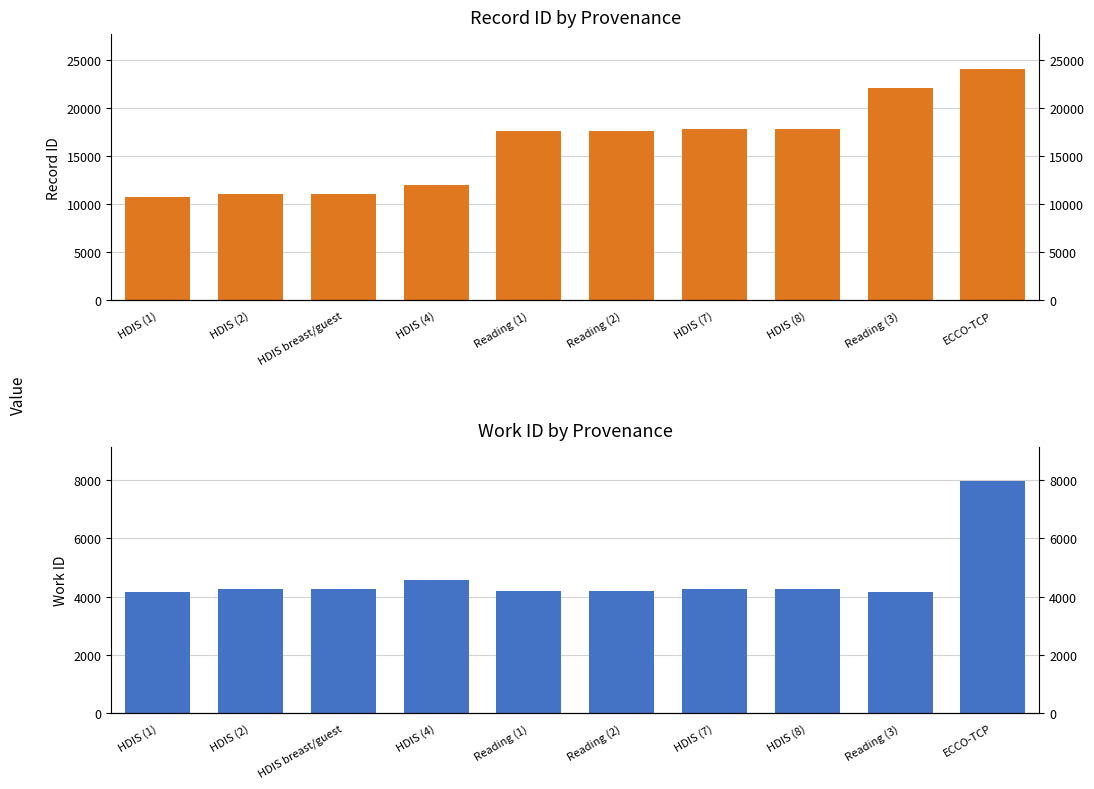

What is the label of the 4th bar from the right?

HDIS (7)